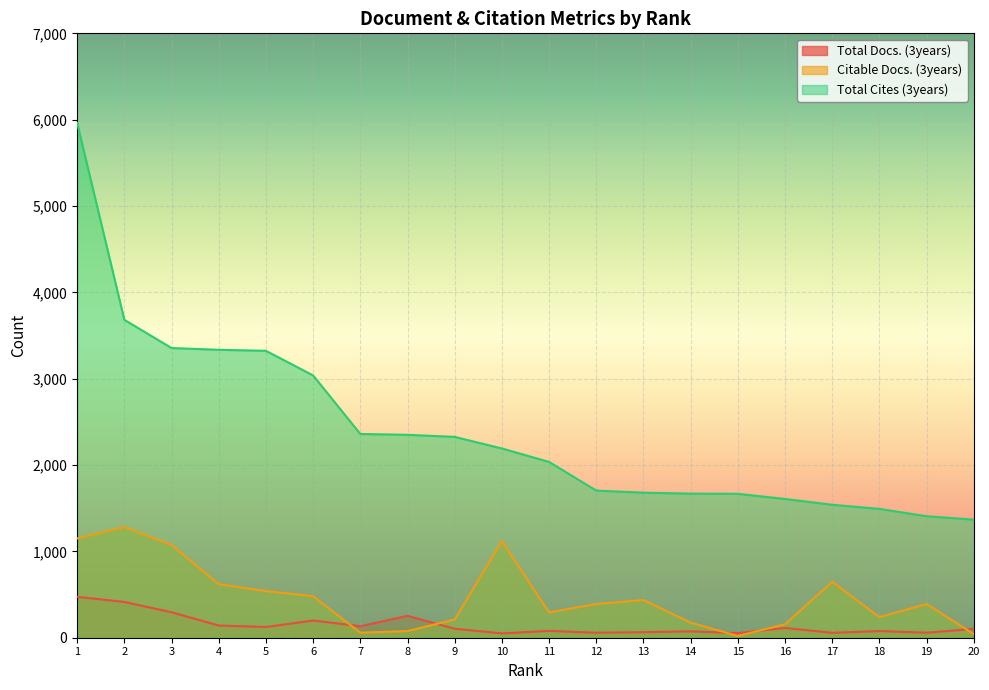

True or false: Total Cites (3years) has a value of 1492 at 18.

True